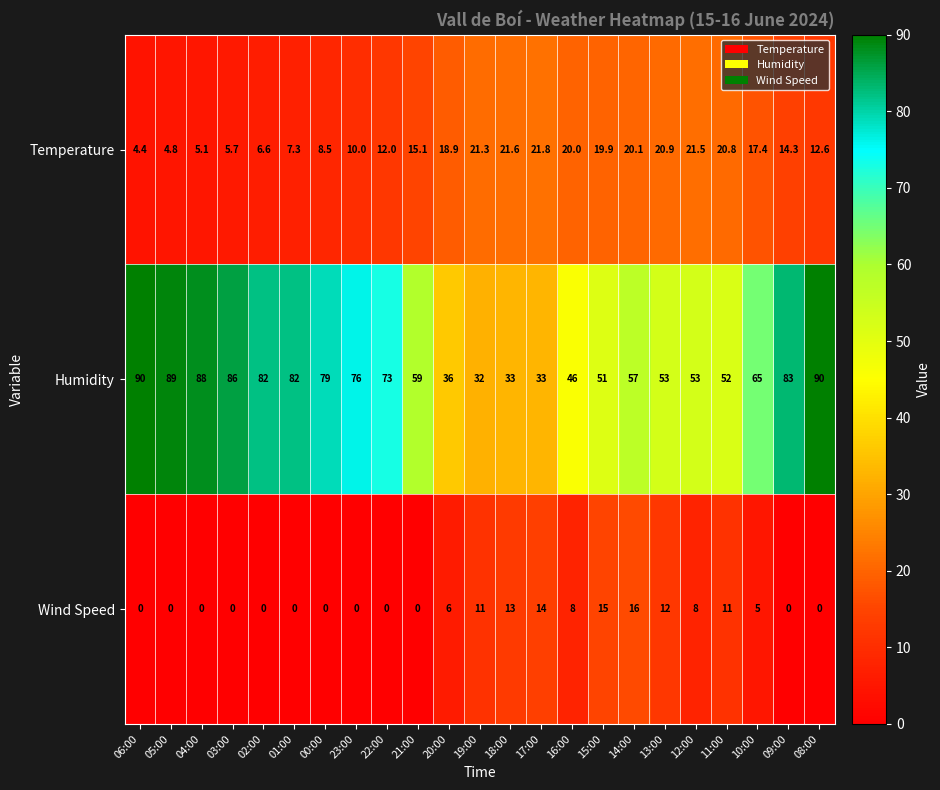

The value of Wind Speed at 15:00 is 15.0. True or false?

True